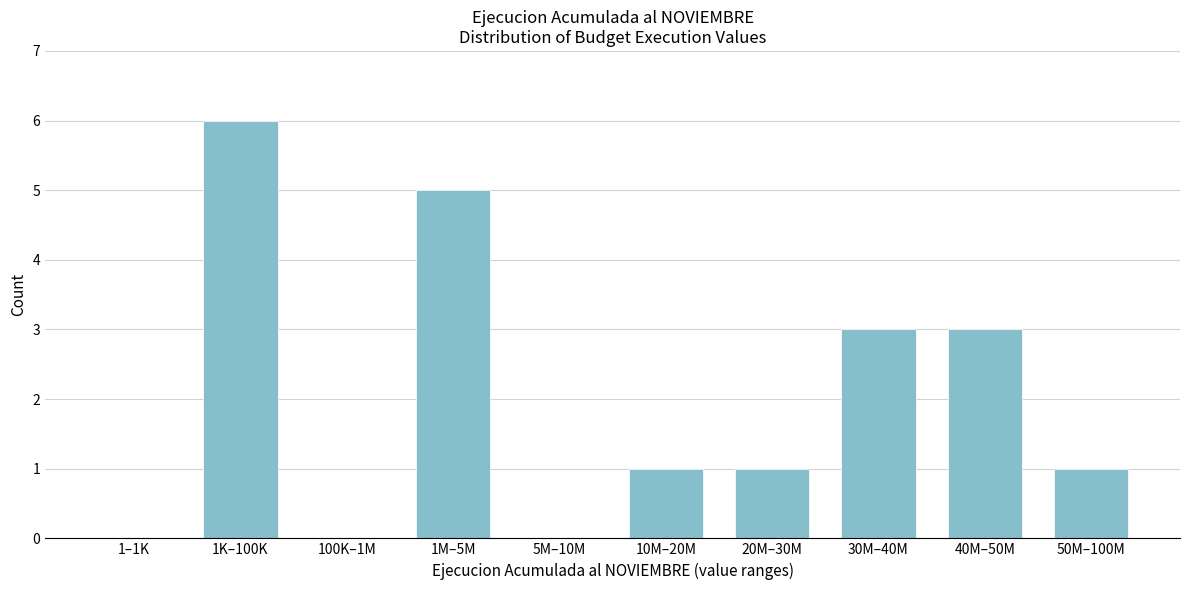

Reading left to right, list all the values displayed in this chart.

1–1K=0	1K–100K=6	100K–1M=0	1M–5M=5	5M–10M=0	10M–20M=1	20M–30M=1	30M–40M=3	40M–50M=3	50M–100M=1